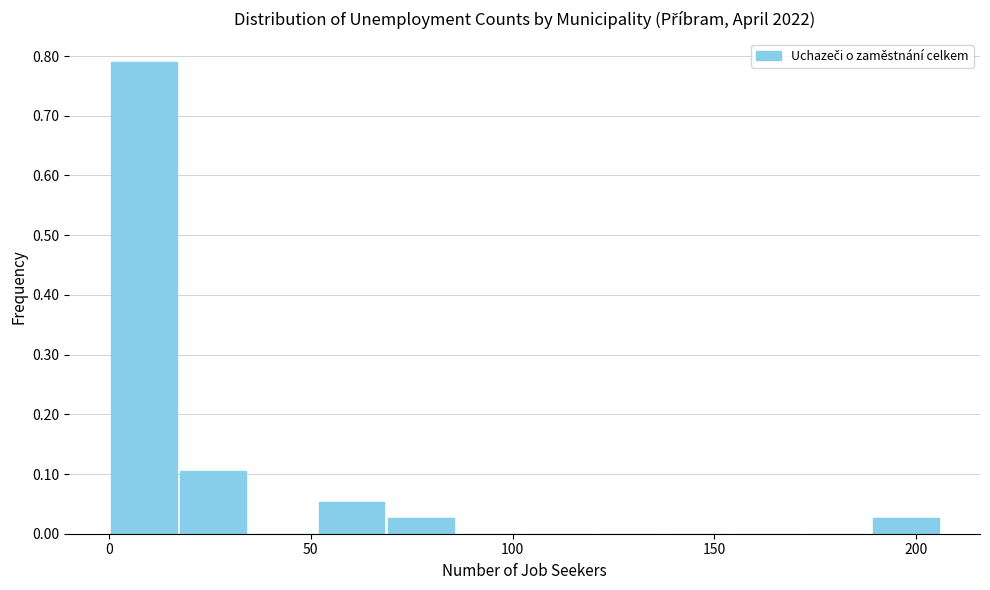

Read against the x-axis, roughly where is the centre of the tallest bar?

10